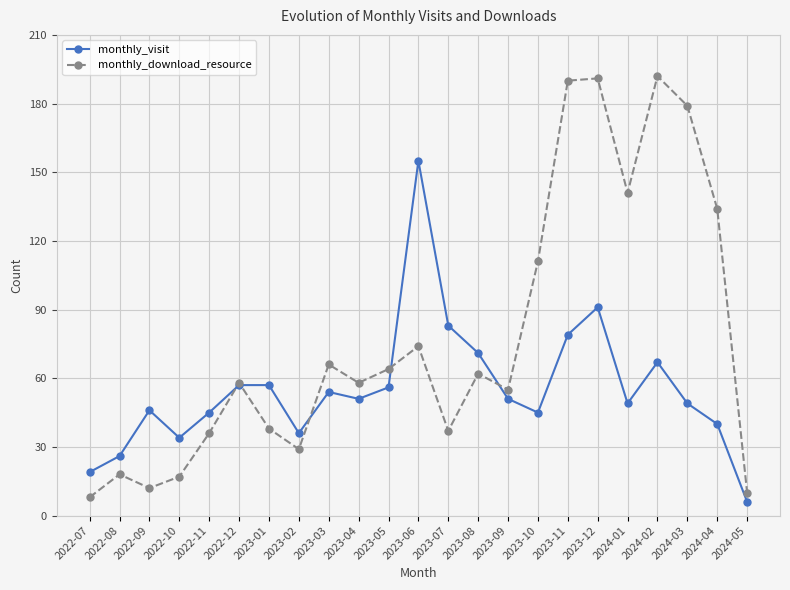

Reading left to right, what are all the values shown in this chart?

monthly_visit: 19	26	46	34	45	57	57	36	54	51	56	155	83	71	51	45	79	91	49	67	49	40	6
monthly_download_resource: 8	18	12	17	36	58	38	29	66	58	64	74	37	62	55	111	190	191	141	192	179	134	10